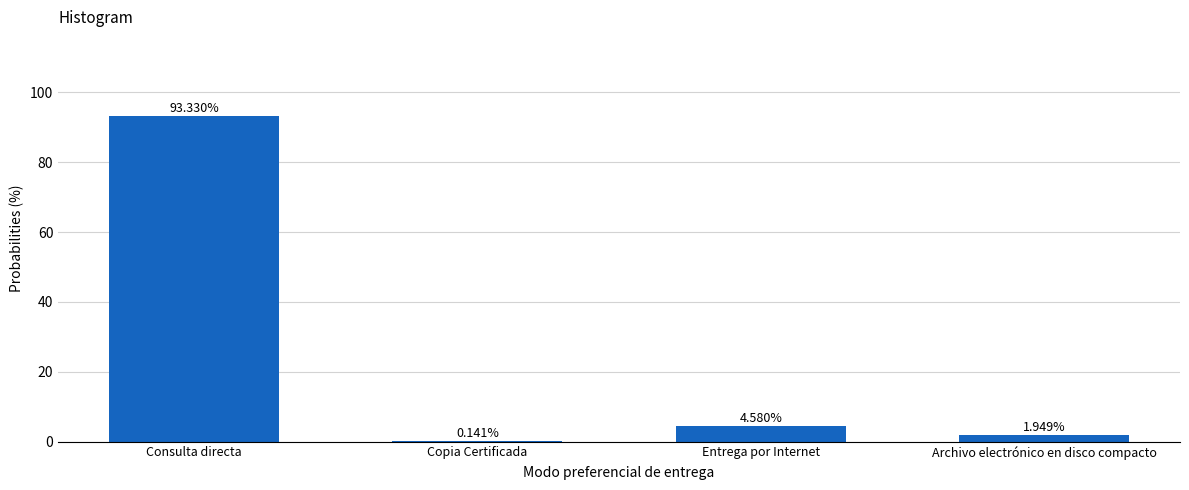

What is the sum of the values at Copia Certificada and Consulta directa?

93.5